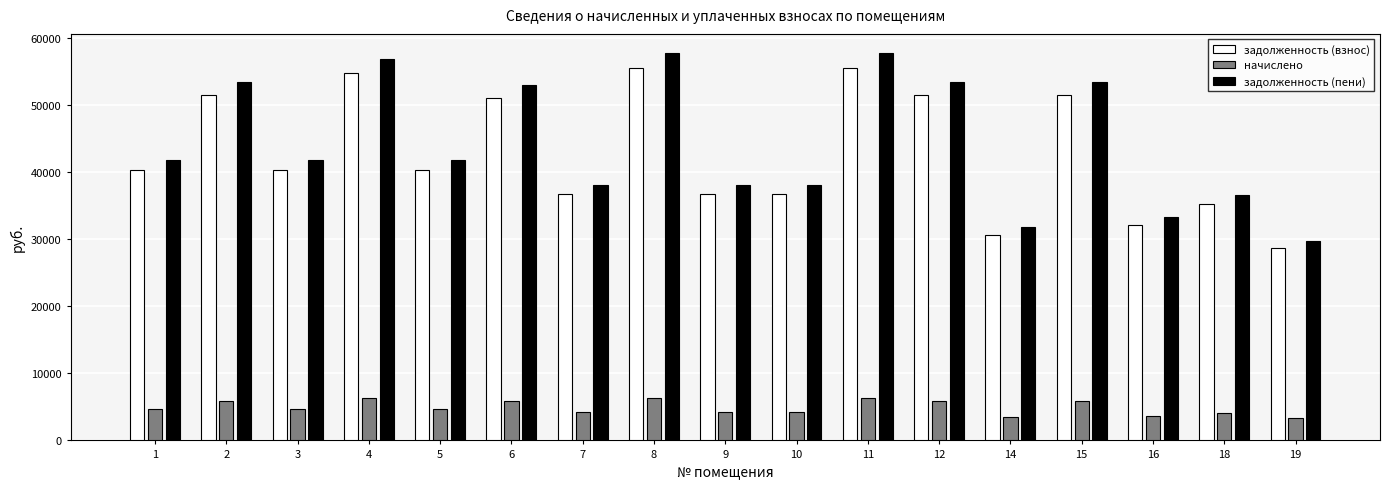

At how many categories does at least one series exceed 27641?

17